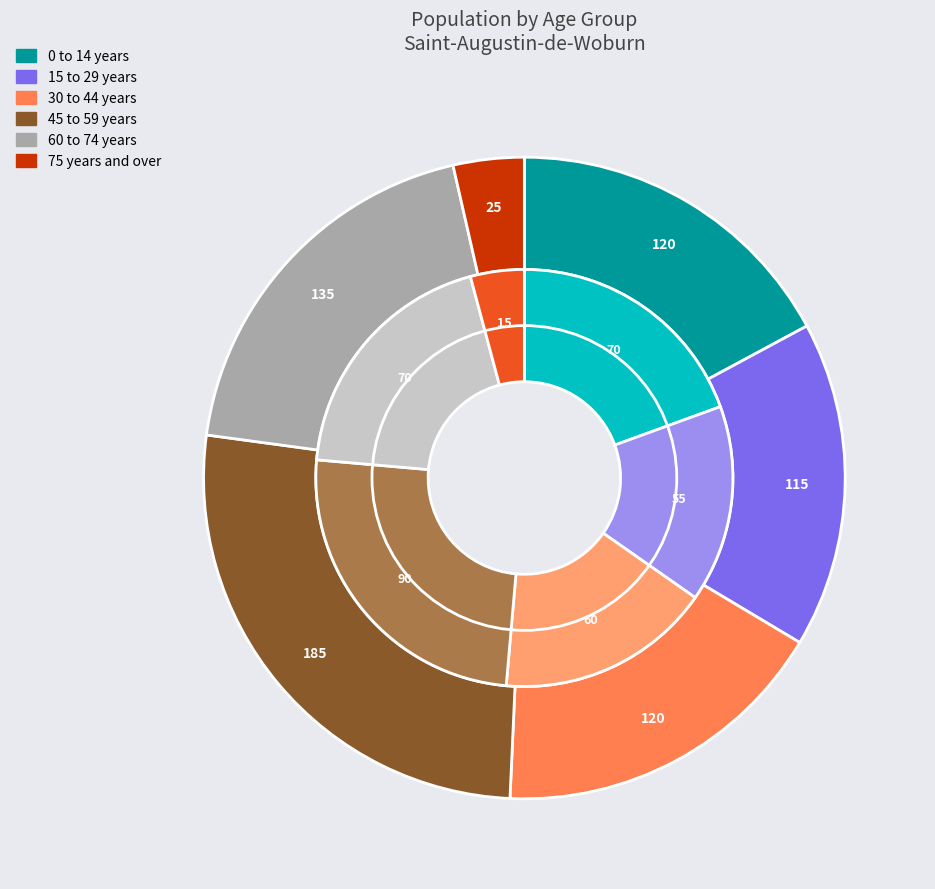

Is 30 to 44 years the majority of the pie?

No